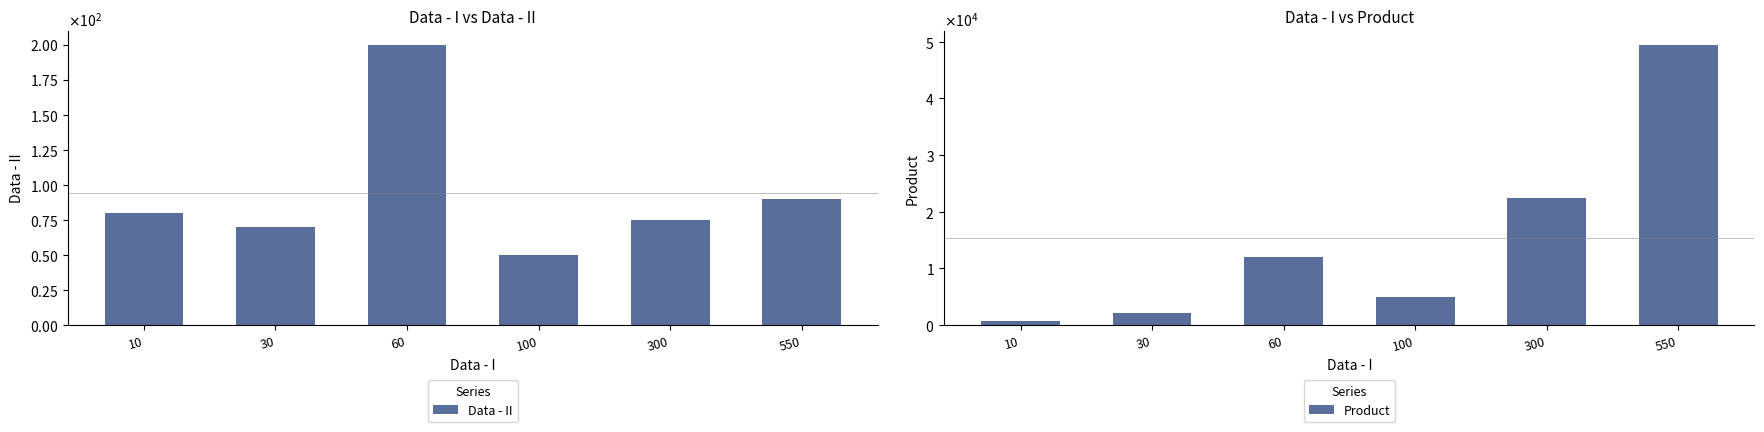

Reading left to right, what are all the values shown in this chart?

Data - II: 80	70	200	50	75	90
Product: 800	2100	12000	5000	22500	49500